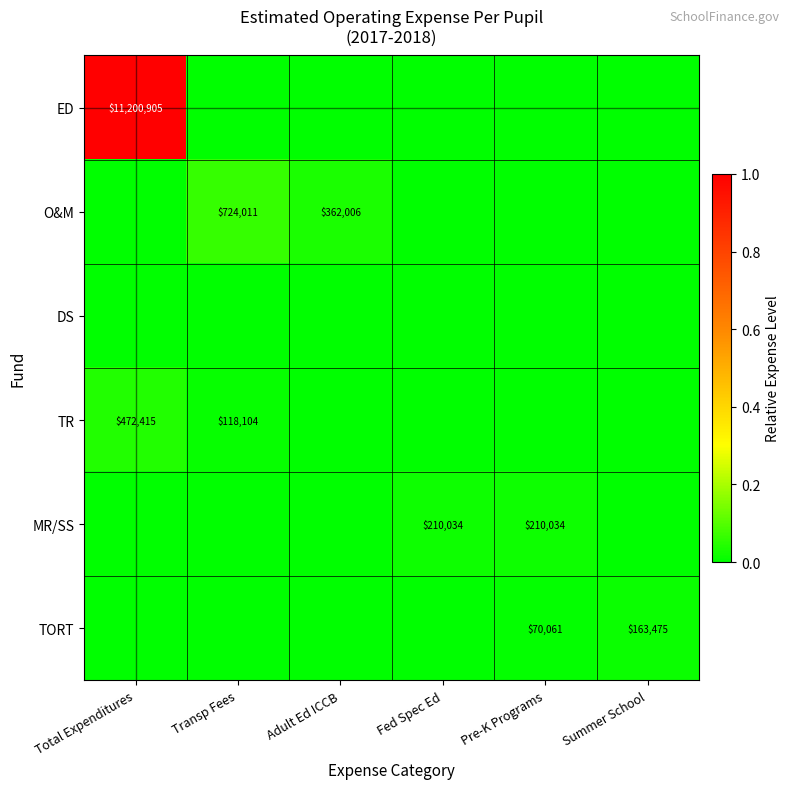

The value of TR at Total Expenditures is 472415. True or false?

True